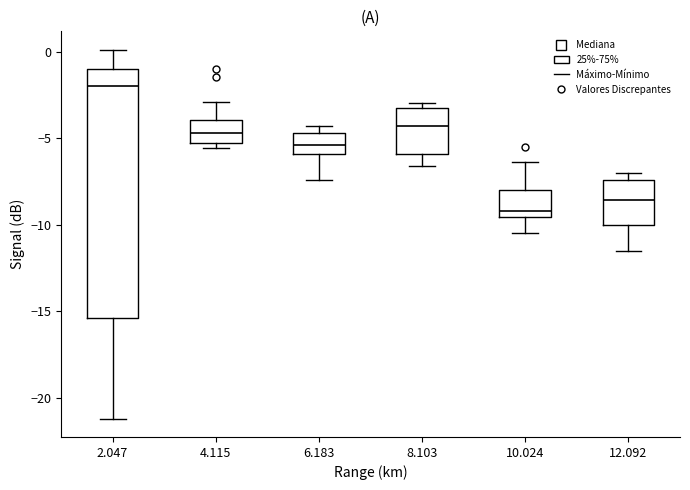

Which box's median line is the lowest?

10.024